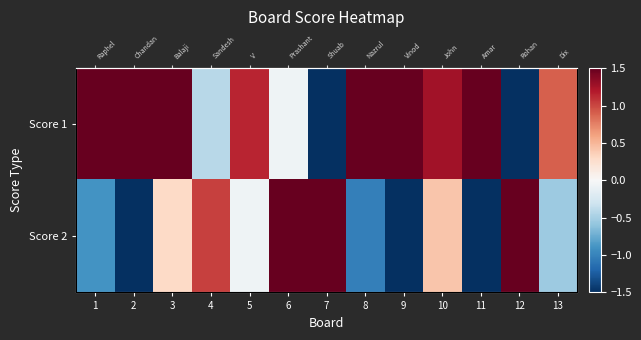

Which has a higher value, 8 or 4?

8